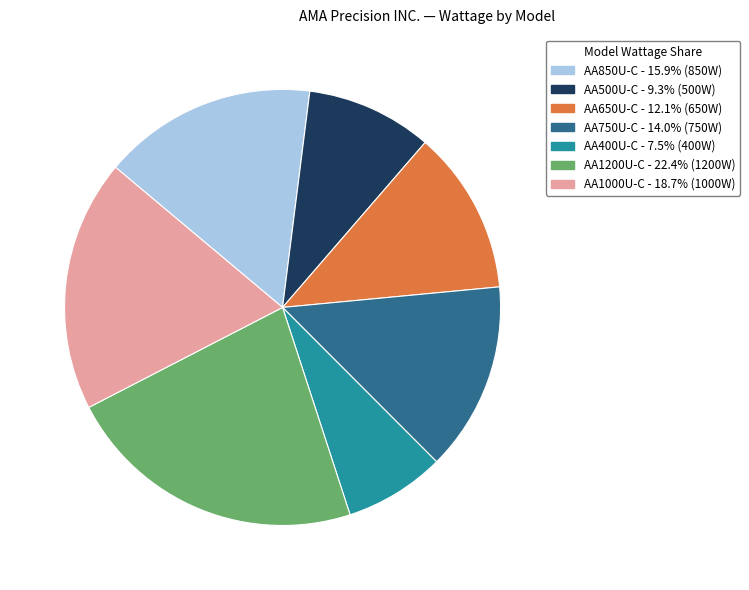

Between AA750U-C and AA500U-C, which is larger?

AA750U-C